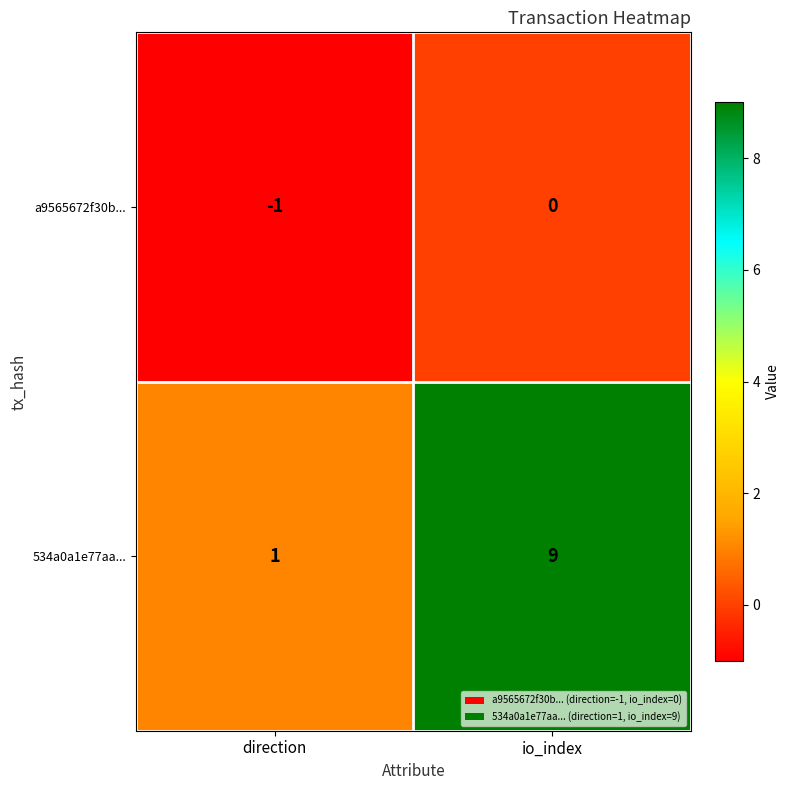

Which category has the highest value across all series?

io_index